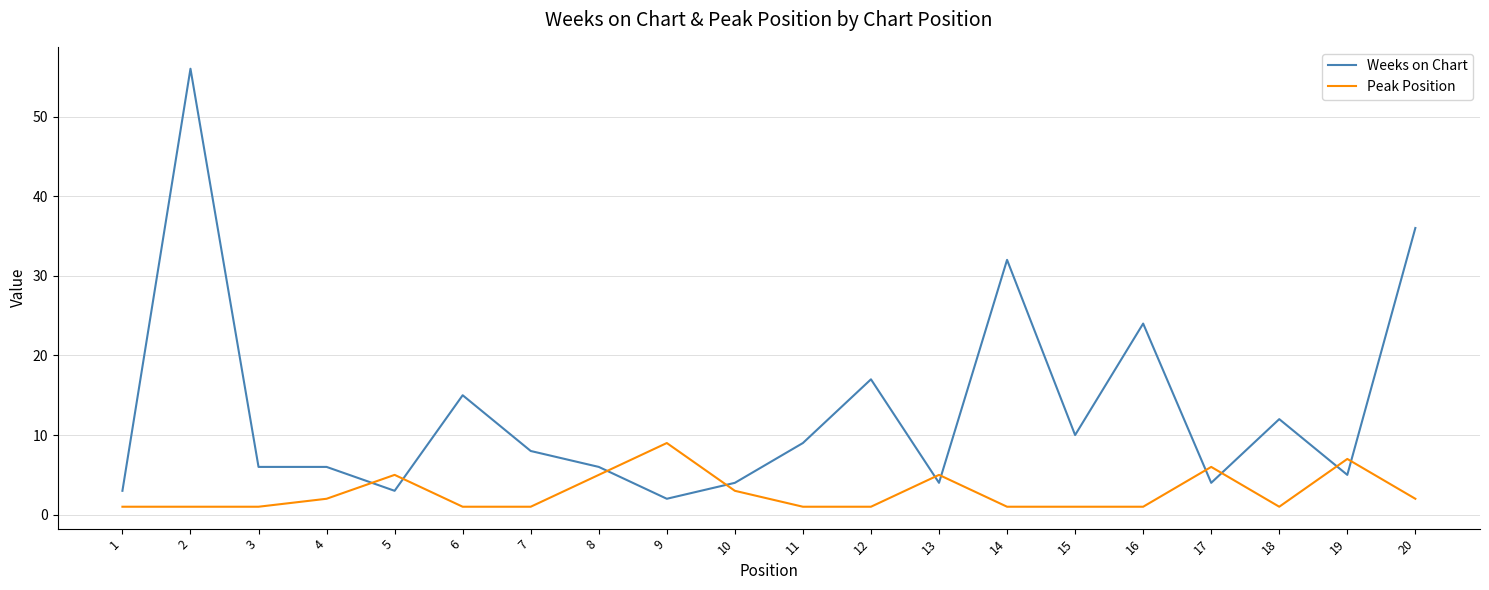

Reading left to right, transcribe all the data shown in this chart.

Weeks on Chart: 1=3	2=56	3=6	4=6	5=3	6=15	7=8	8=6	9=2	10=4	11=9	12=17	13=4	14=32	15=10	16=24	17=4	18=12	19=5	20=36
Peak Position: 1=1	2=1	3=1	4=2	5=5	6=1	7=1	8=5	9=9	10=3	11=1	12=1	13=5	14=1	15=1	16=1	17=6	18=1	19=7	20=2